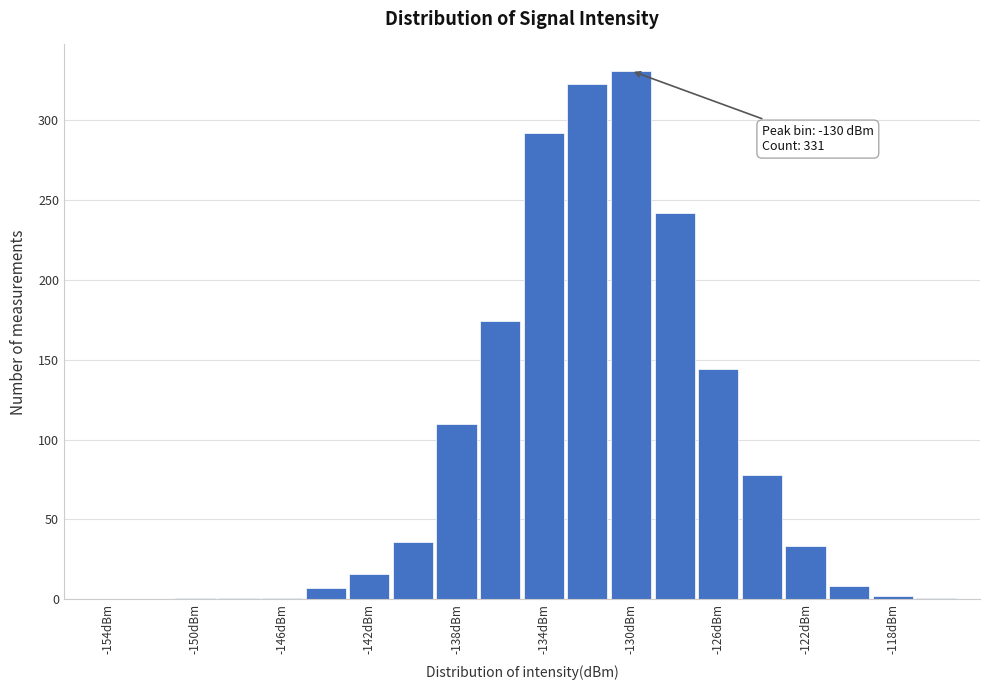

Which range on the x-axis has the tallest bar?

-131 to -129